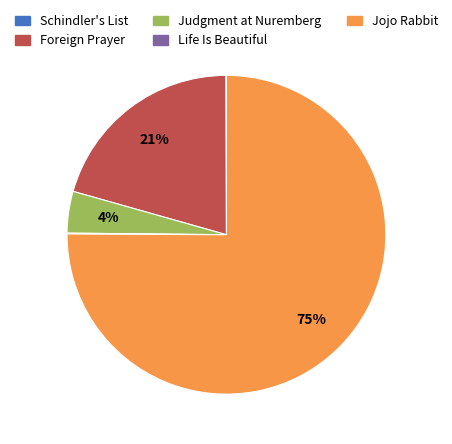

Does Jojo Rabbit represent more than half of the total?

Yes